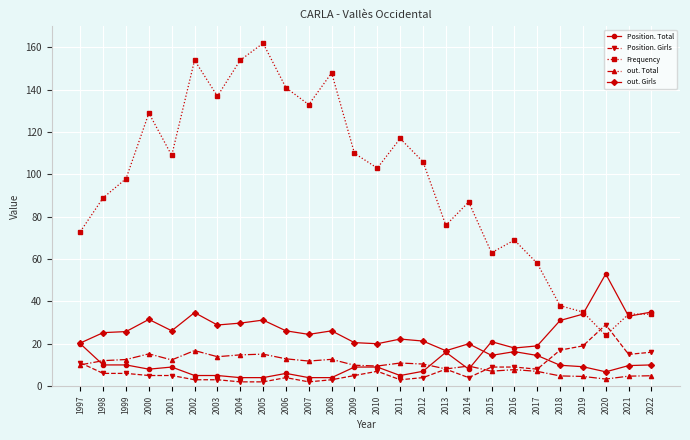

What is the difference between the maximum and minimum values in the Position. Girls series?

27.0